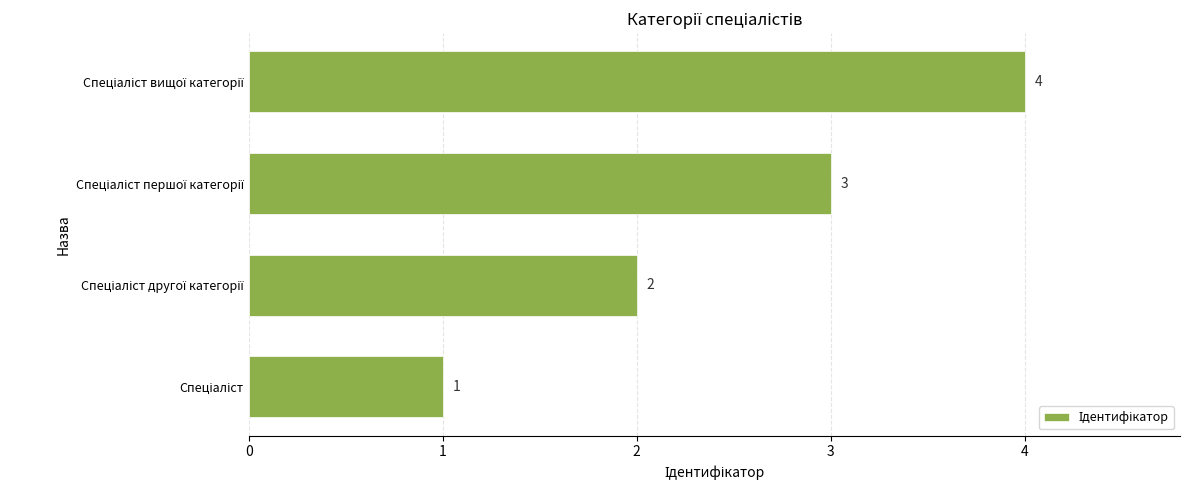

What is the sum of all values?

10